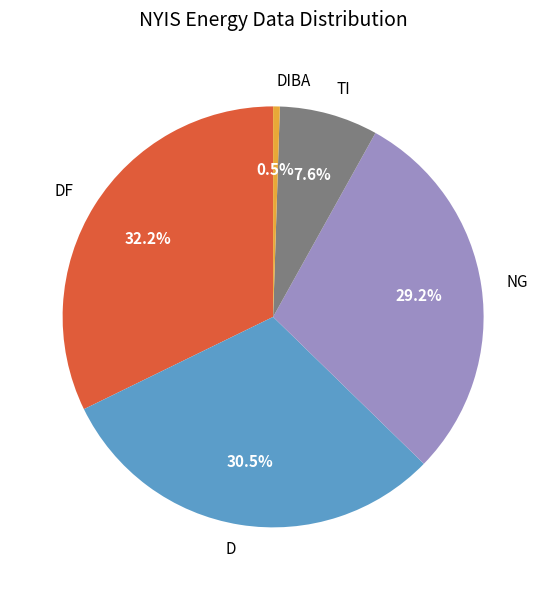

Does any single category account for the majority?

No